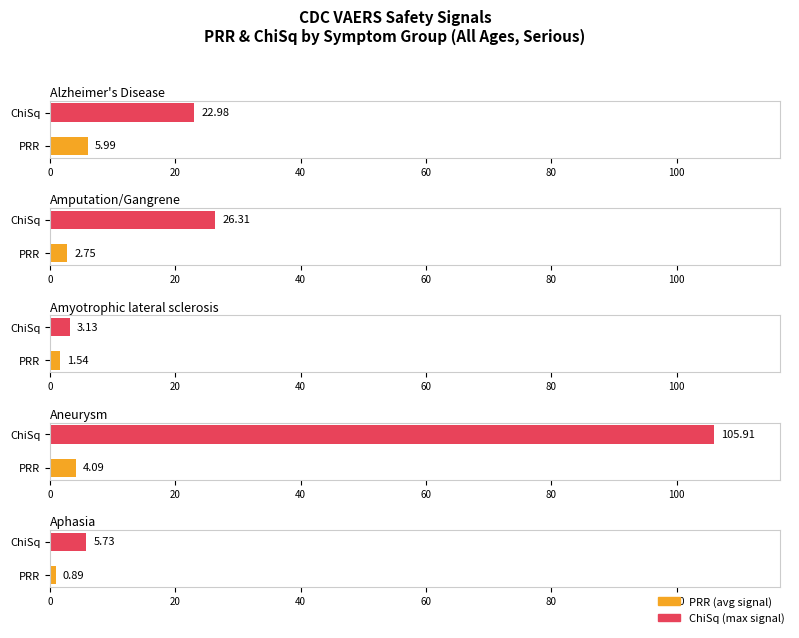

What position from the left is Amyotrophic lateral sclerosis?

3